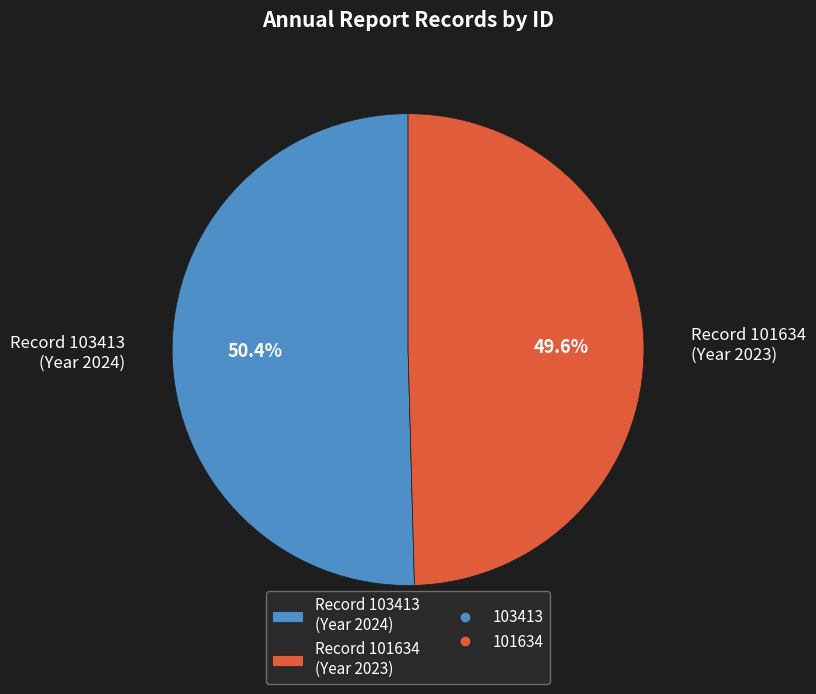

Do Record 103413 (Year 2024) and Record 101634 (Year 2023) together represent more than half of the pie?

Yes